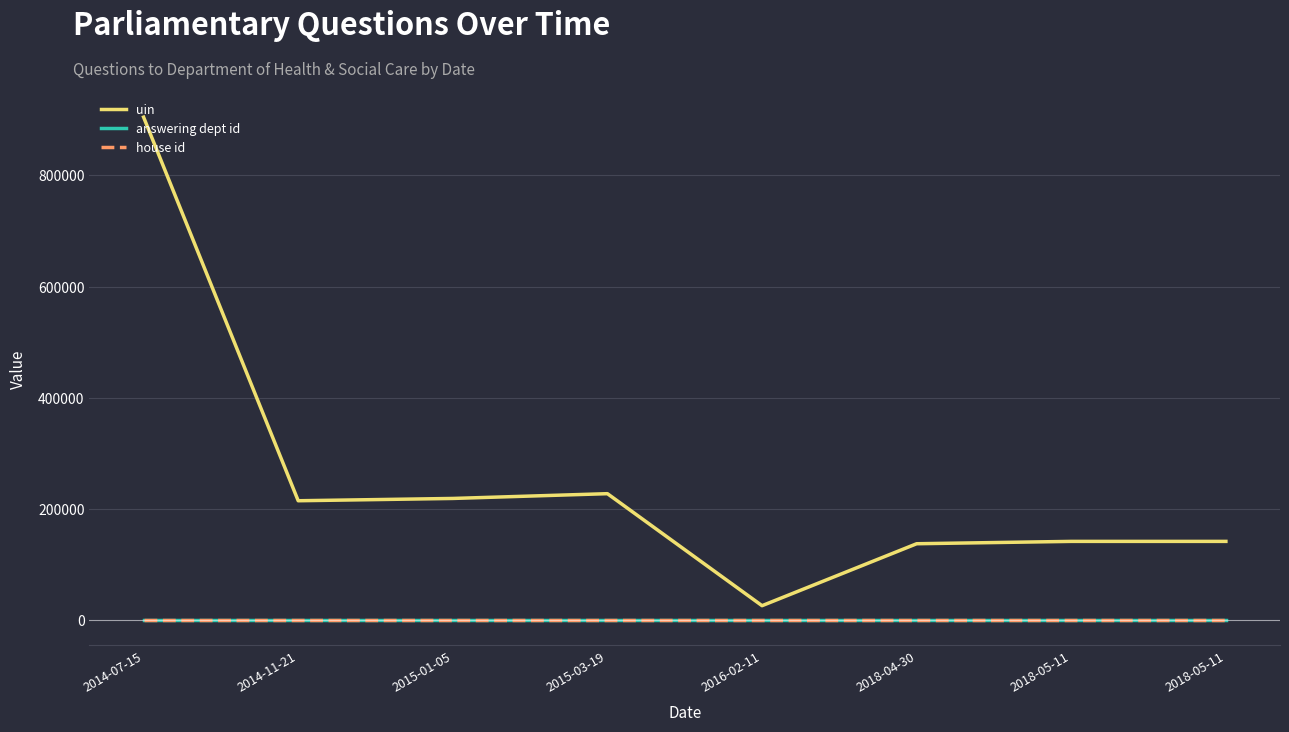

What is the minimum value shown in the chart?

1